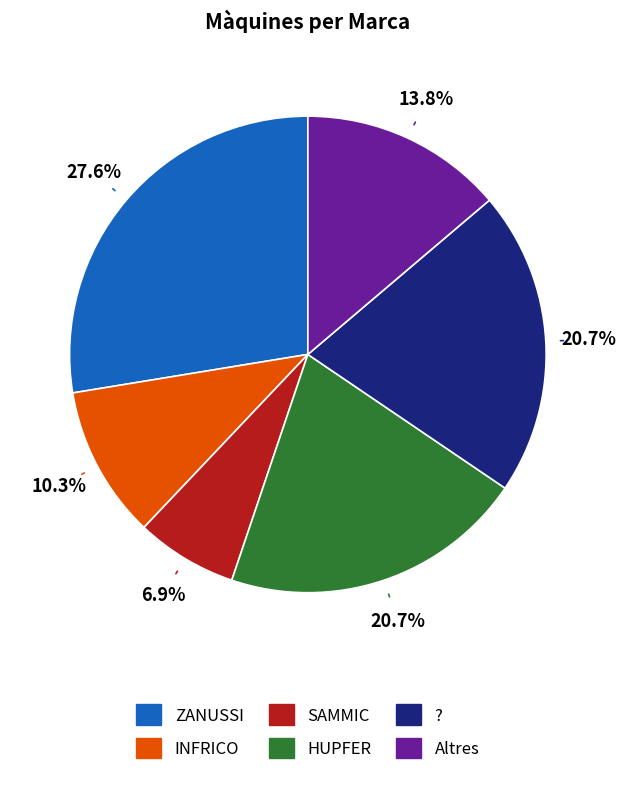

To the nearest percent, what is the average slice percentage?

17%